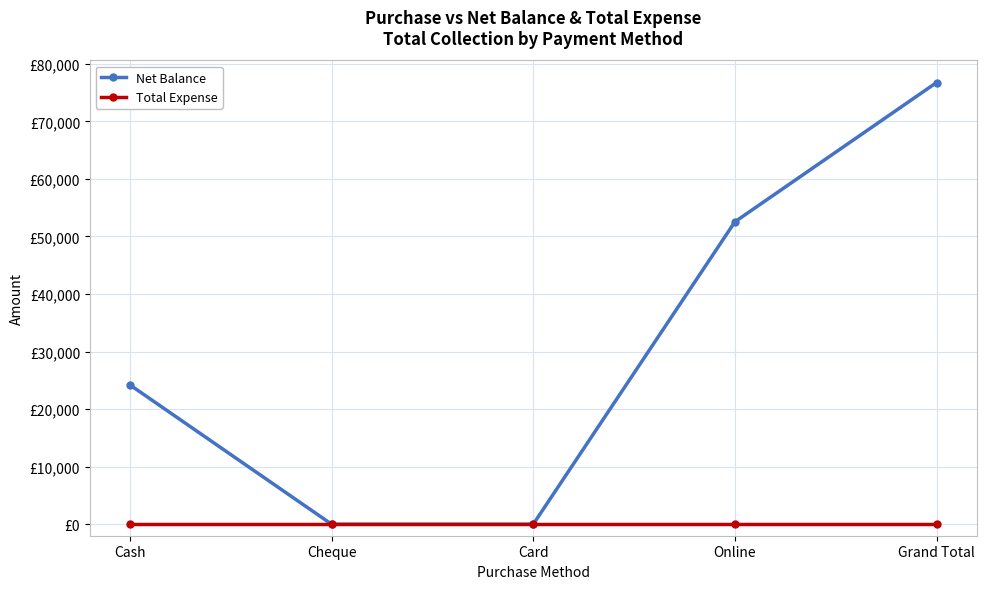

Is this an area chart (filled region under the line)?

No